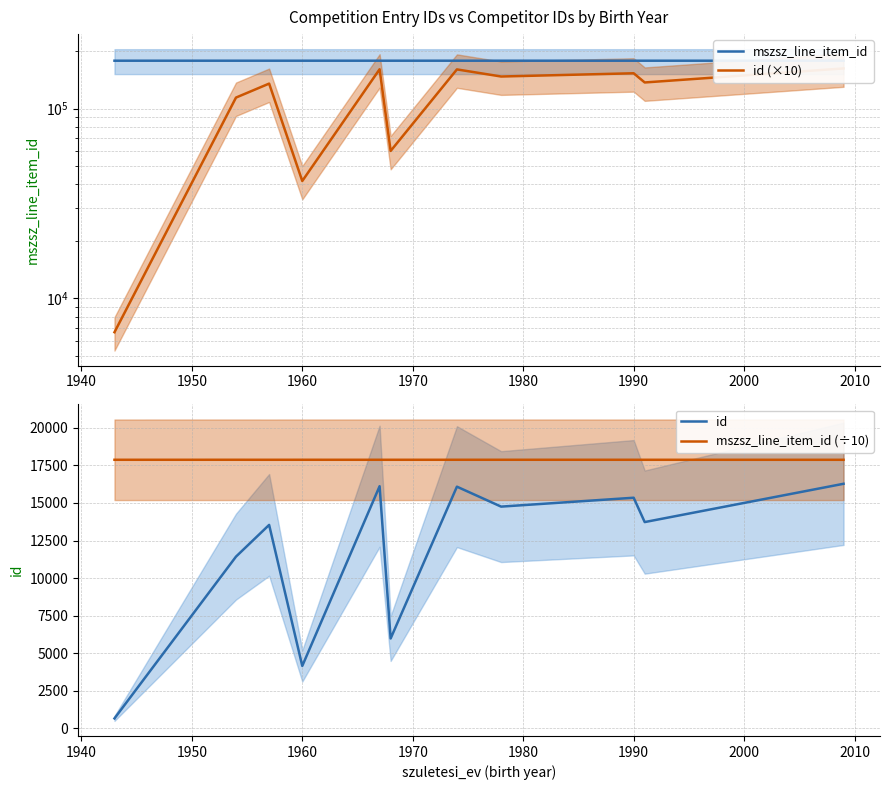

Does the chart have visible grid lines?

Yes